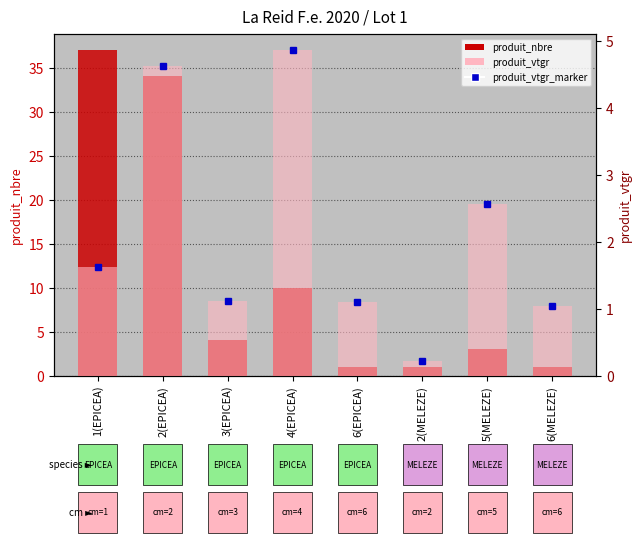

At which category is the sum across all series the highest?

2(EPICEA)